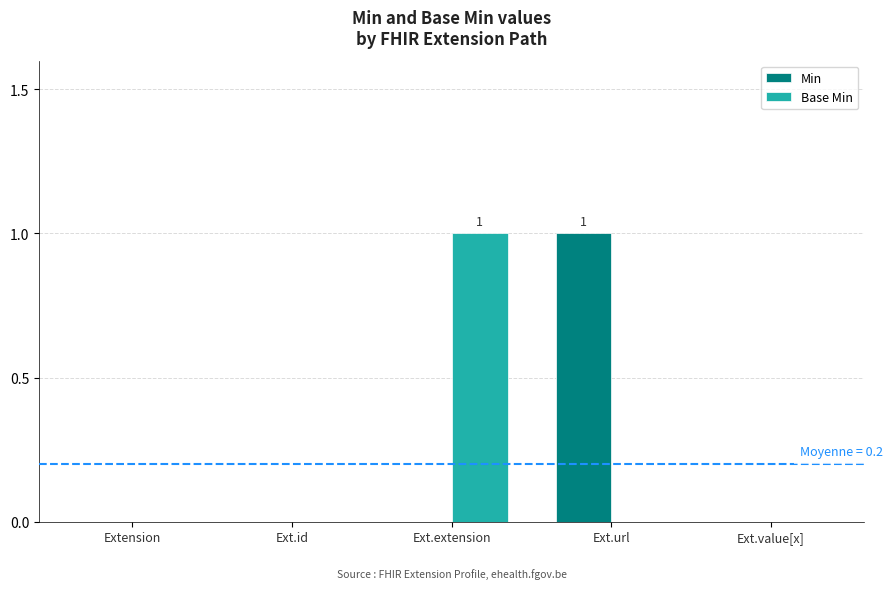

True or false: Base Min has a value of 0 at Extension.

True